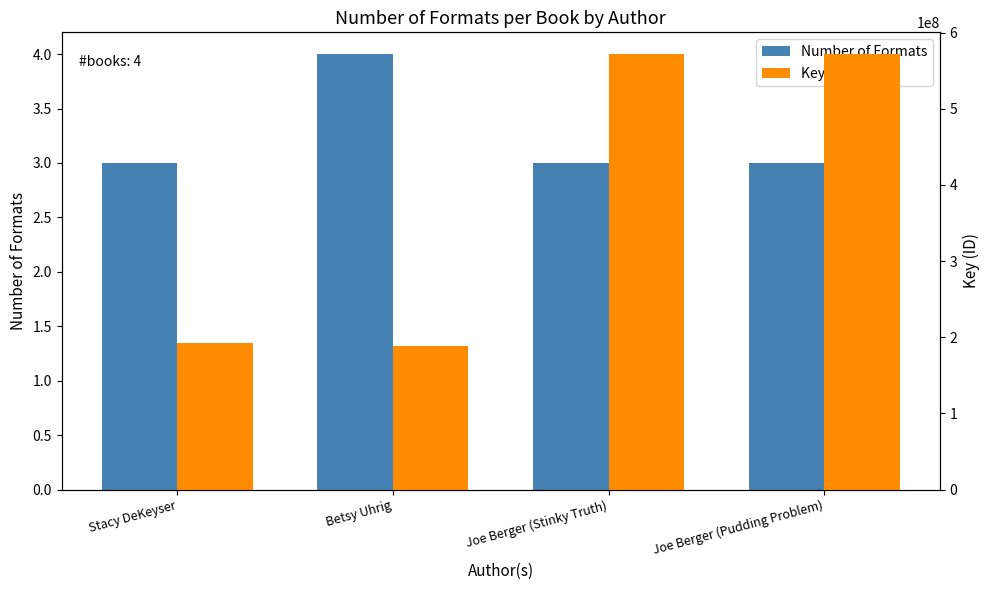

What is the label of the 4th bar from the left?

Joe Berger (Pudding Problem)